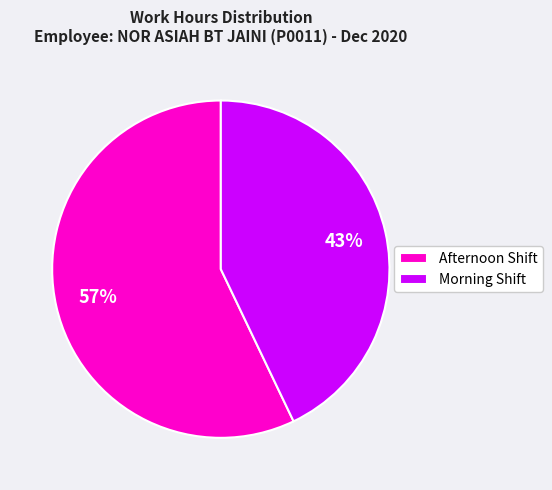

Which has a higher value, Morning Shift or Afternoon Shift?

Afternoon Shift